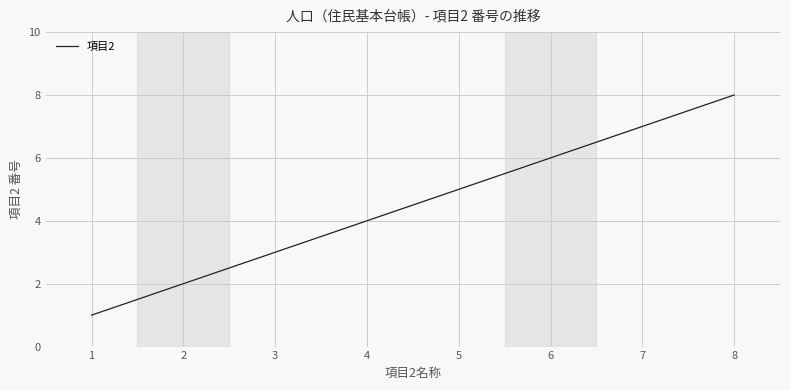

At which label is the value closest to 4?

4